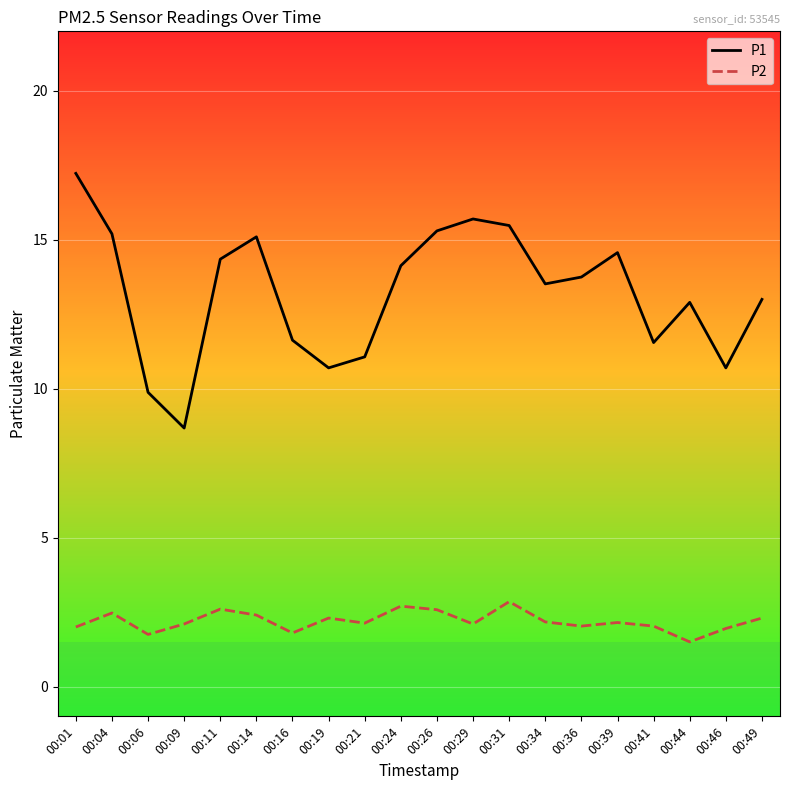

At which label does P1 reach its peak?

00:01